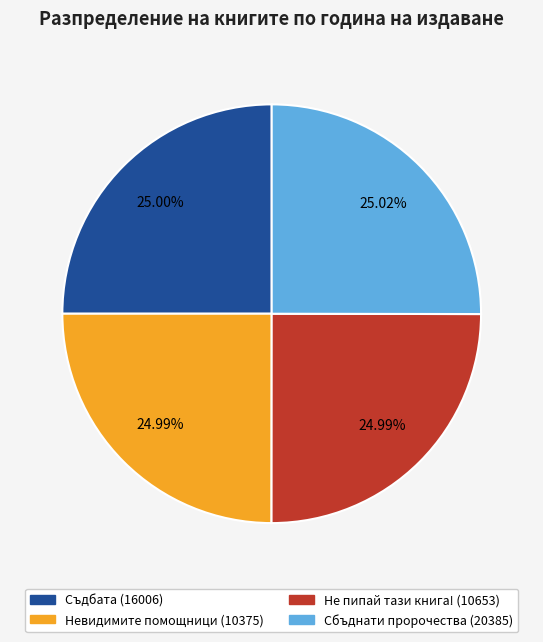

Does Невидимите помощници (10375) account for over 50% of the chart?

No